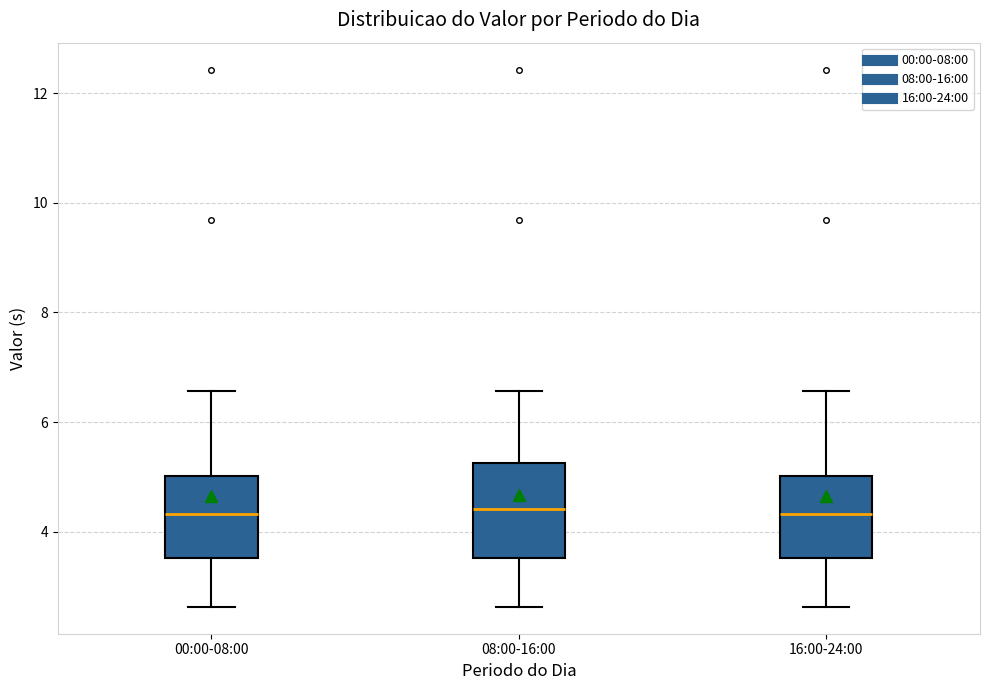

Comparing the boxes themselves (not the whiskers), which one is the tallest?

08:00-16:00